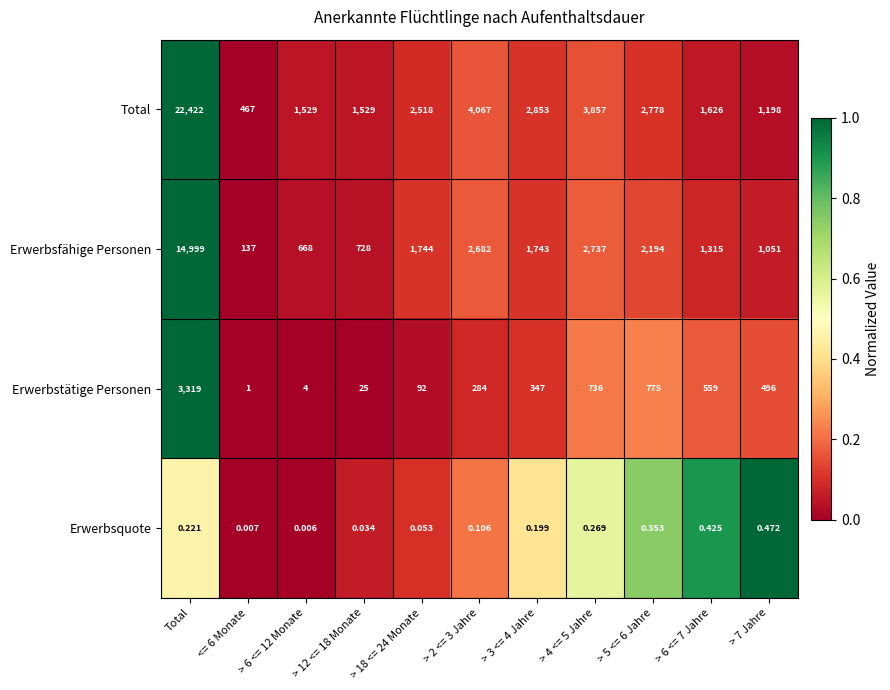

What is the spread (max minus min) of values at Total?

22421.8